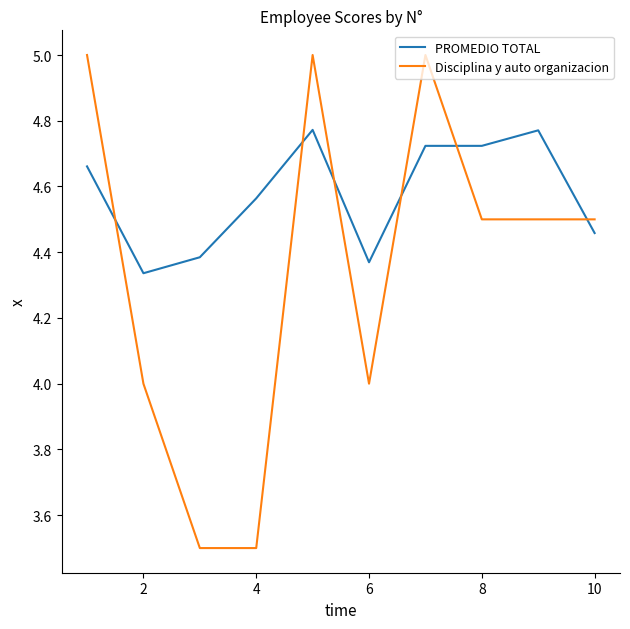

What is the difference between the maximum and minimum values in the Disciplina y auto organizacion series?

1.5